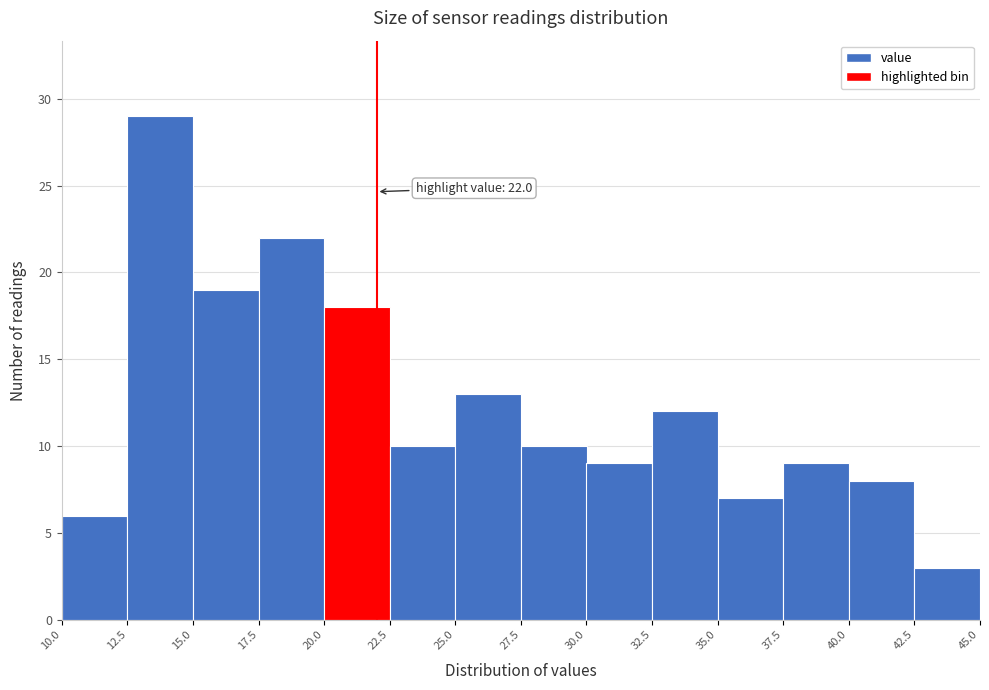

Which range on the x-axis has the tallest bar?

12.5 to 15.0